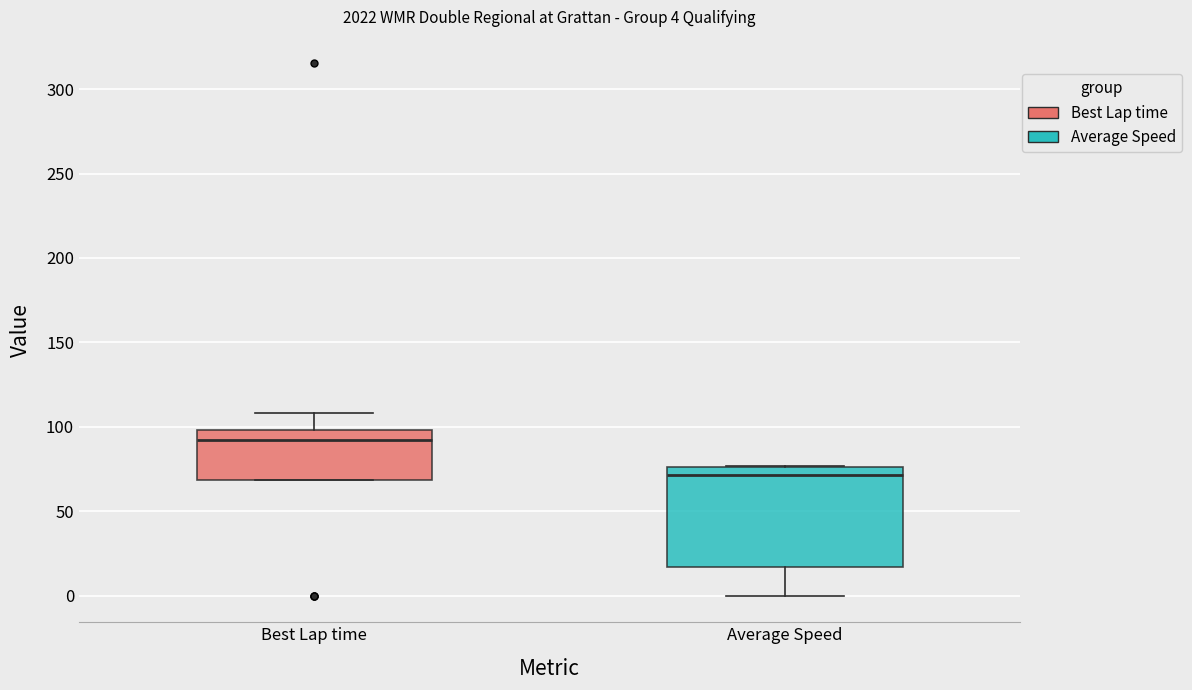

Comparing the boxes themselves (not the whiskers), which one is the tallest?

Average Speed